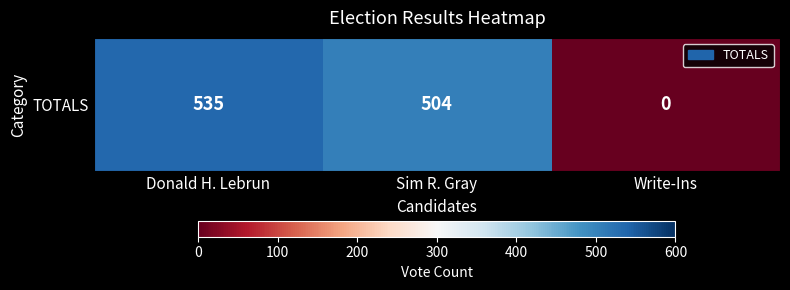

At which label is the value closest to 267?

Sim R. Gray